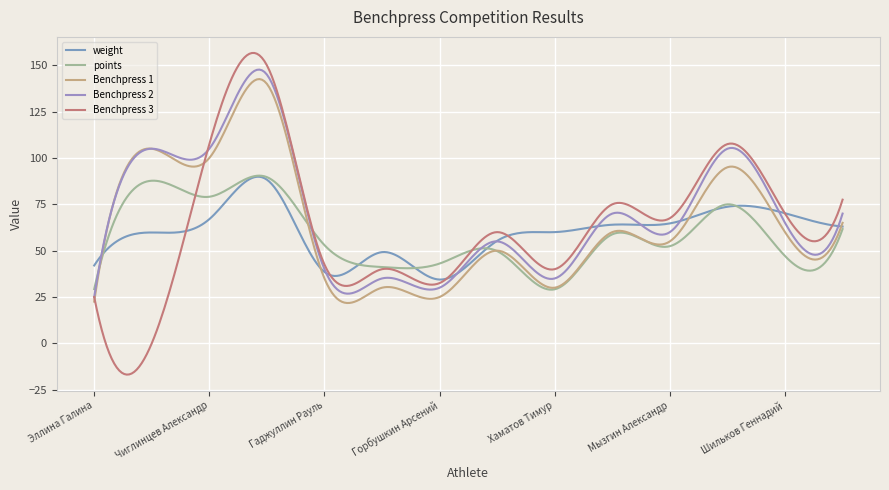

Count the number of categories in the chart.

300